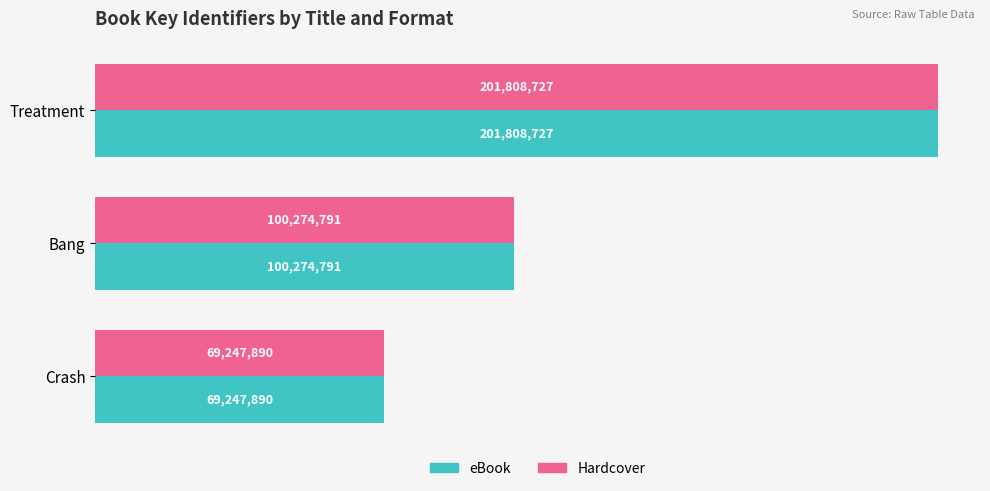

What are all the series names shown in the legend?

eBook, Hardcover